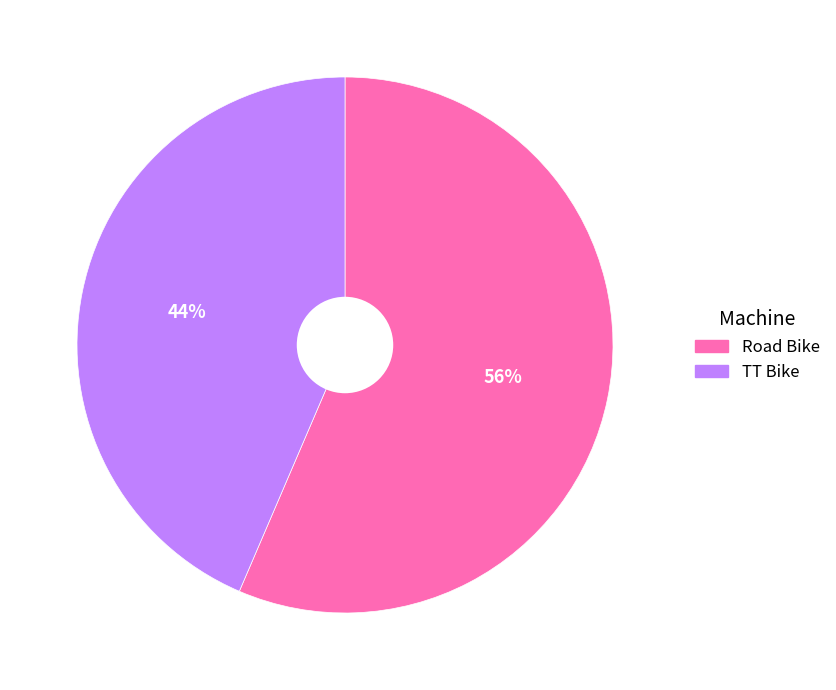

Is it true that TT Bike is 30% of the pie?

False